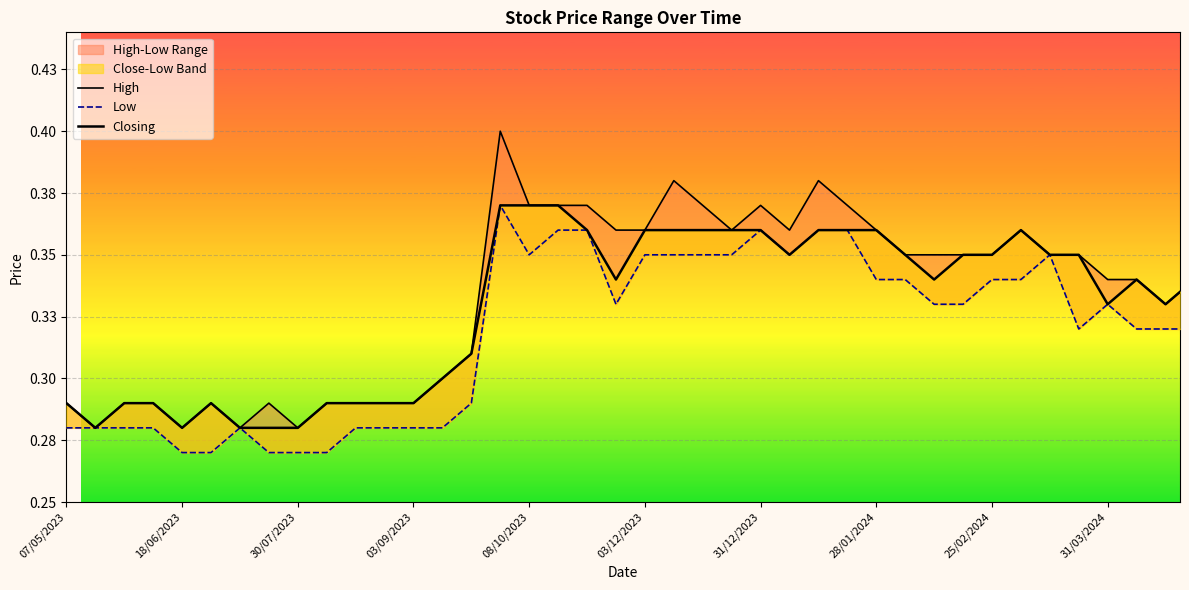

True or false: High has a value of 0.6 at 33.

False